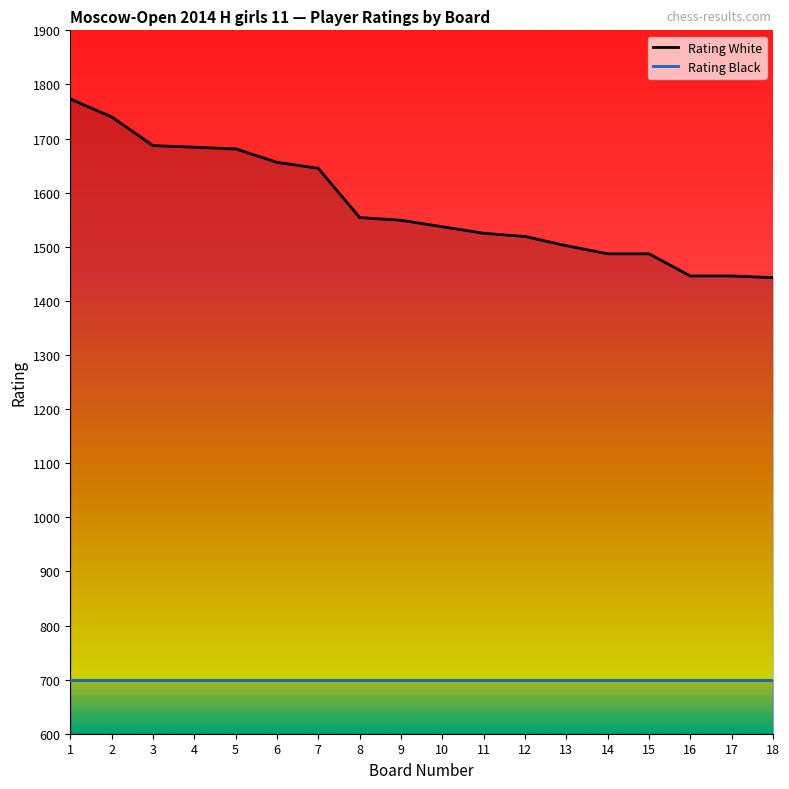

What is the difference between the maximum and minimum values?

330